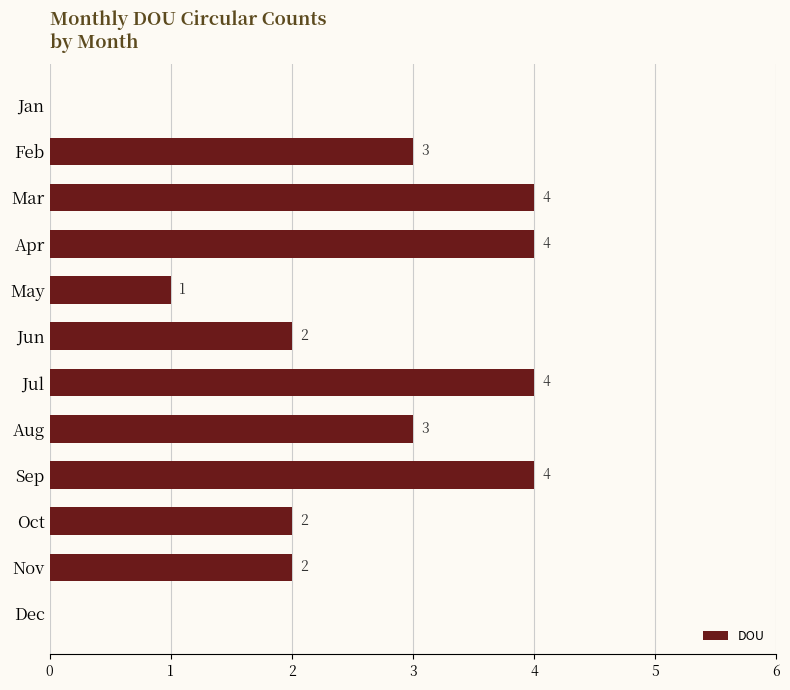

How many categories are shown in the chart?

12